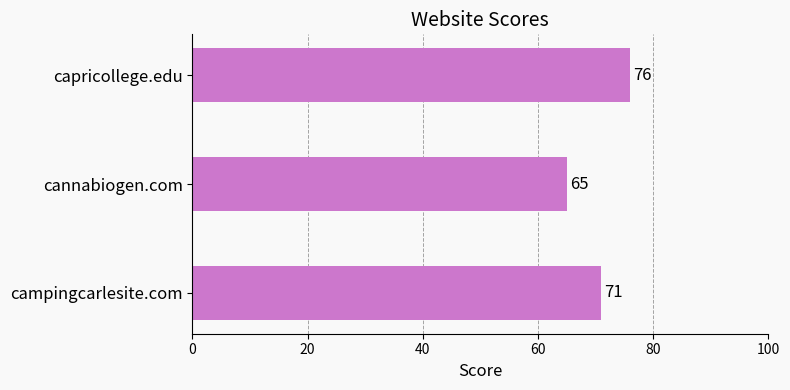

What is the minimum value shown in the chart?

65